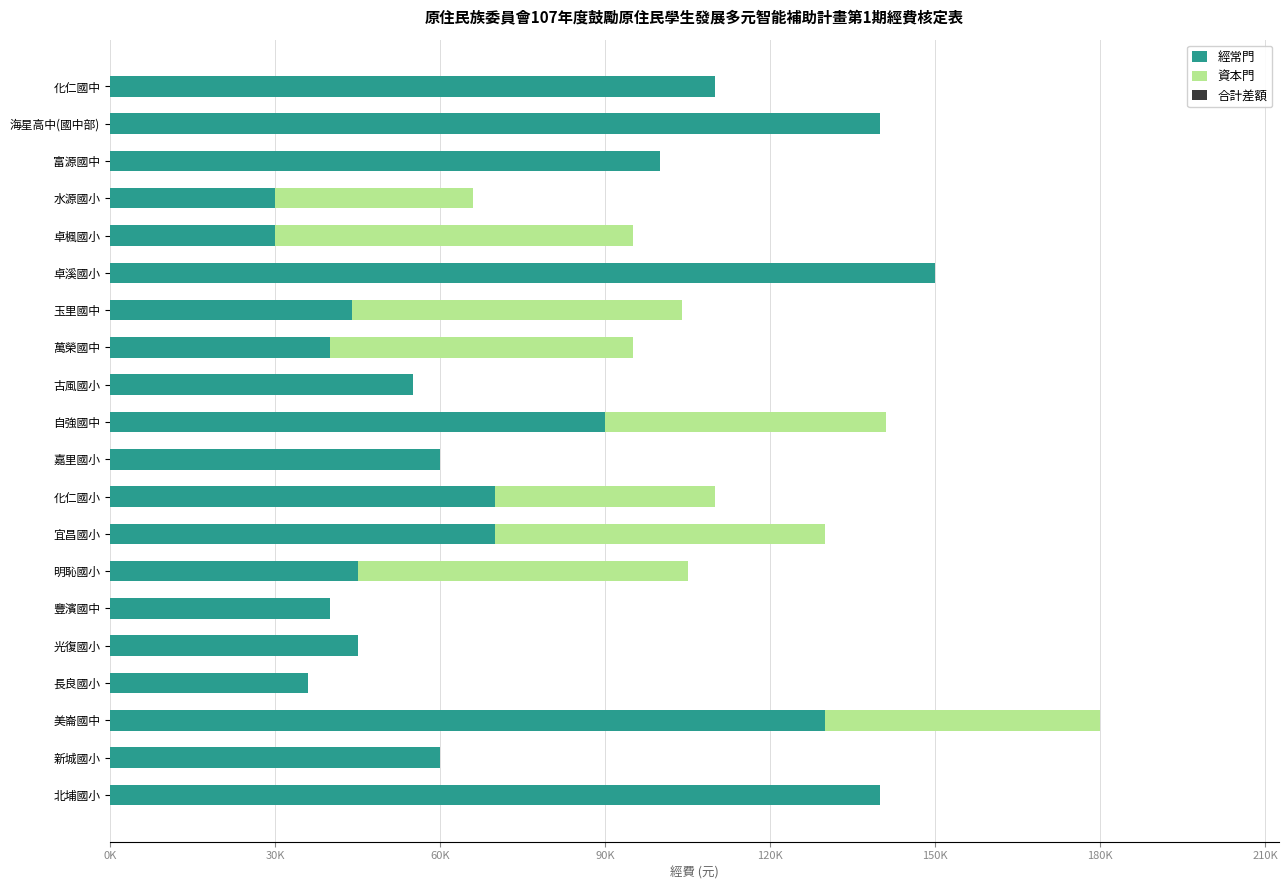

Which series has the widest spread of values?

經常門